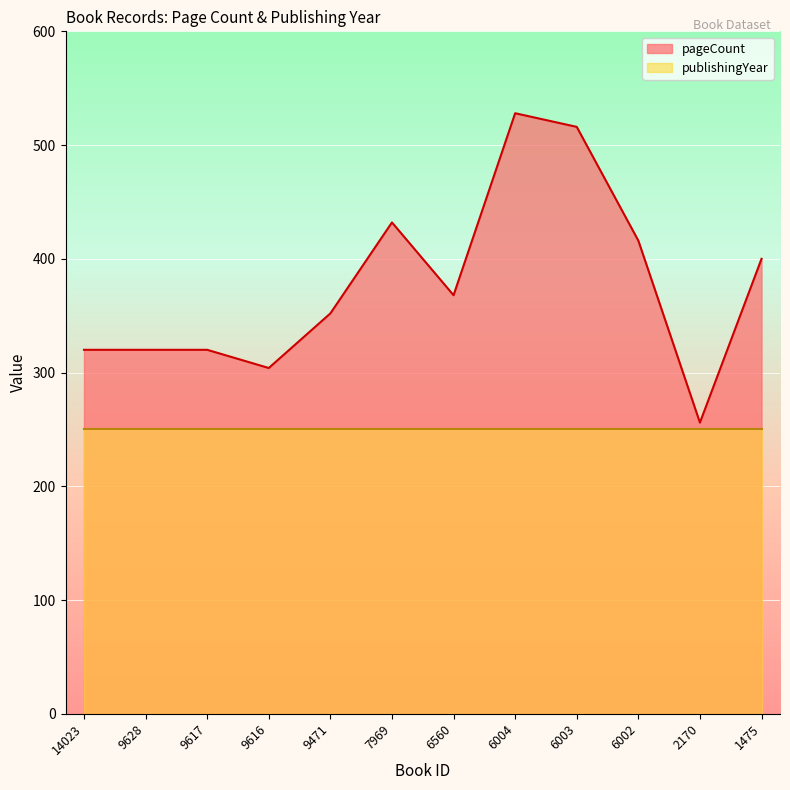

List the labels in order of value, smallest first.

2170, 9616, 14023, 9628, 9617, 9471, 6560, 1475, 6002, 7969, 6003, 6004